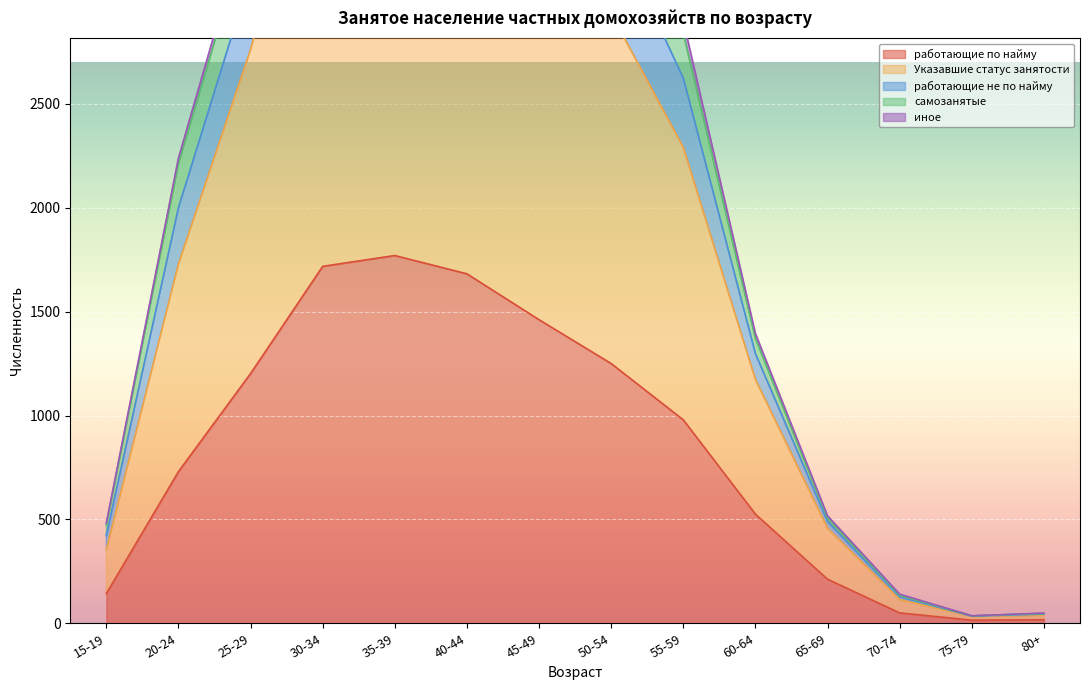

How many categories are shown in the chart?

14